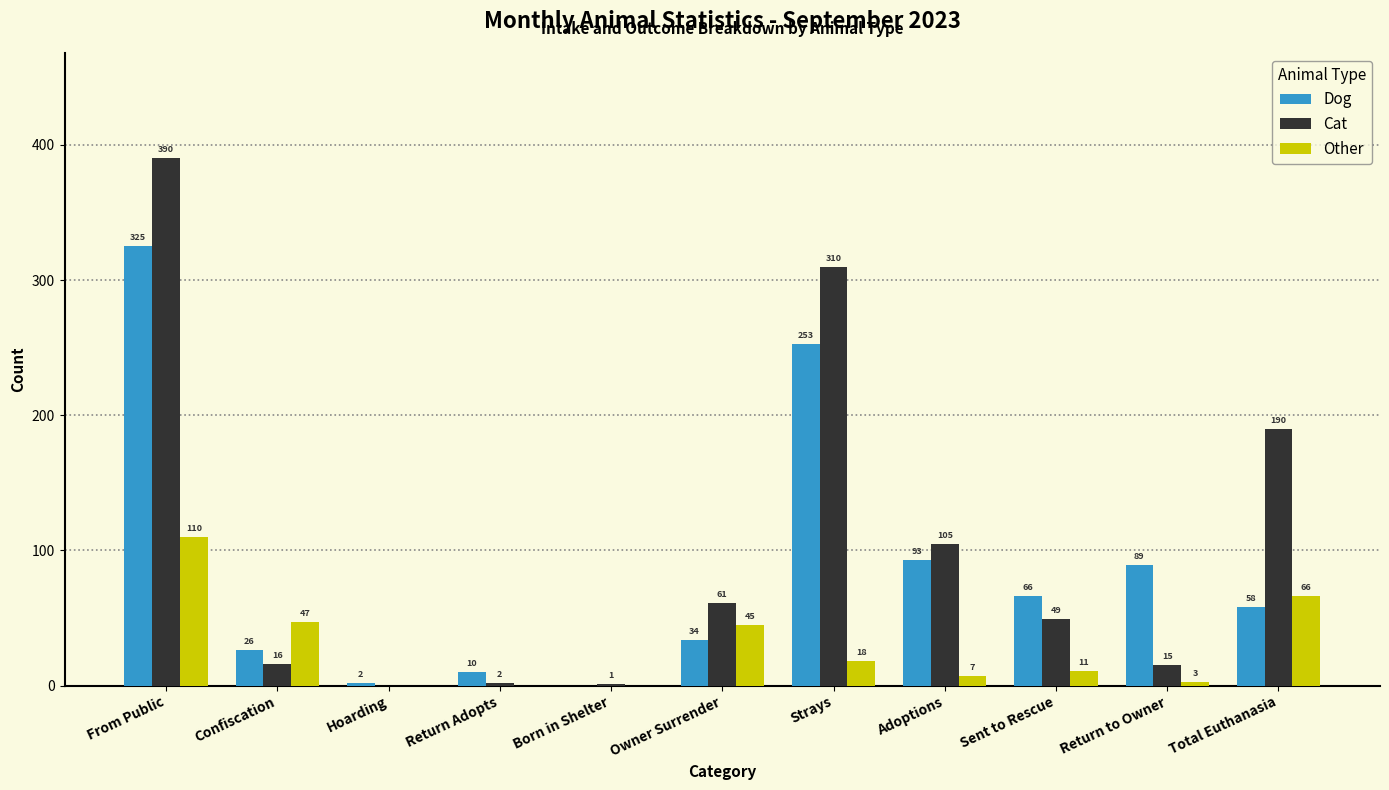

What is the total value across all series at Owner Surrender?

140